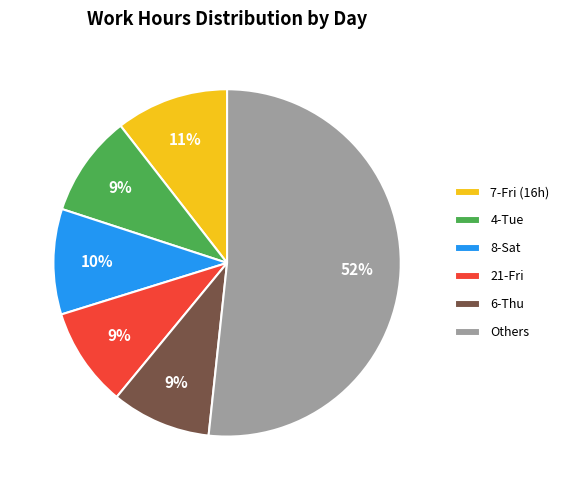

To the nearest percent, what is the difference between the 8-Sat and Others slice percentages?

42%